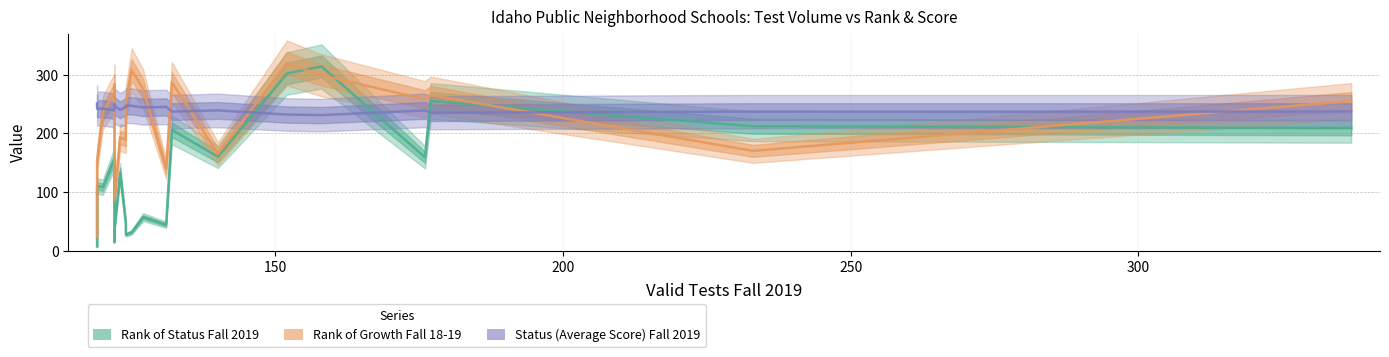

What is the difference between the second highest and minimum values in the Status (Average Score) Fall 2019 series?

18